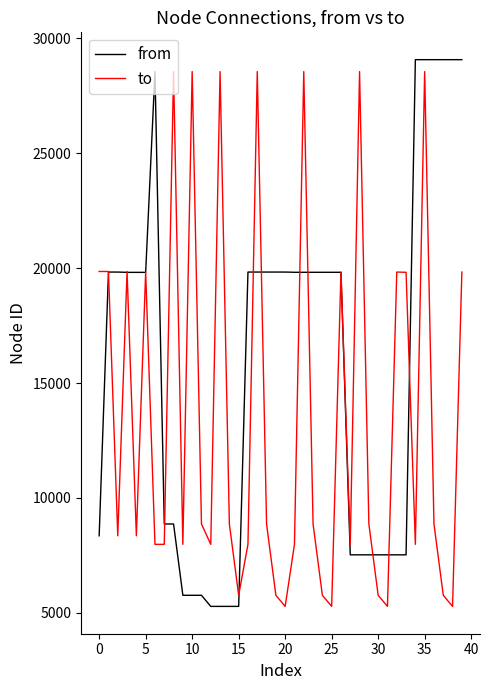

What is the minimum value shown in the chart?

5280